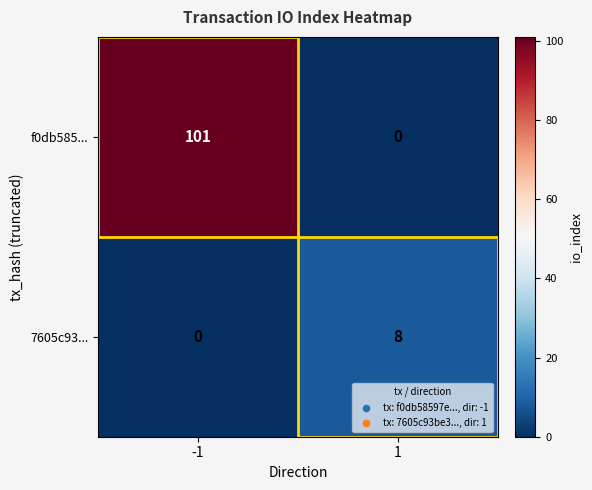

How many values in the 7605c93... series are below 8?

1